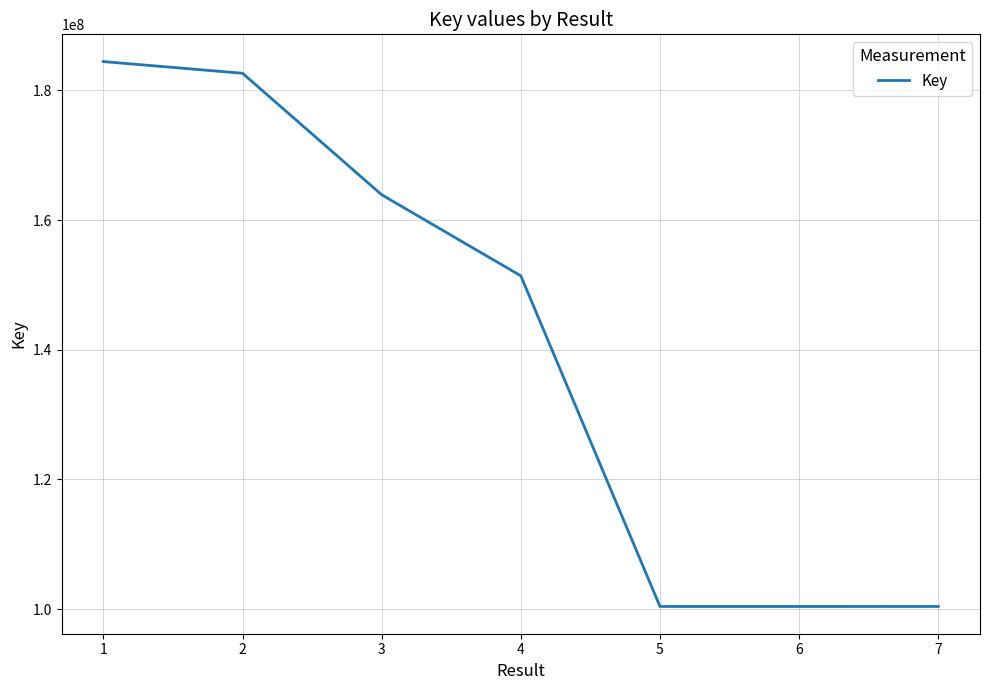

What is the sum of the values at 3 and 1?

348325281